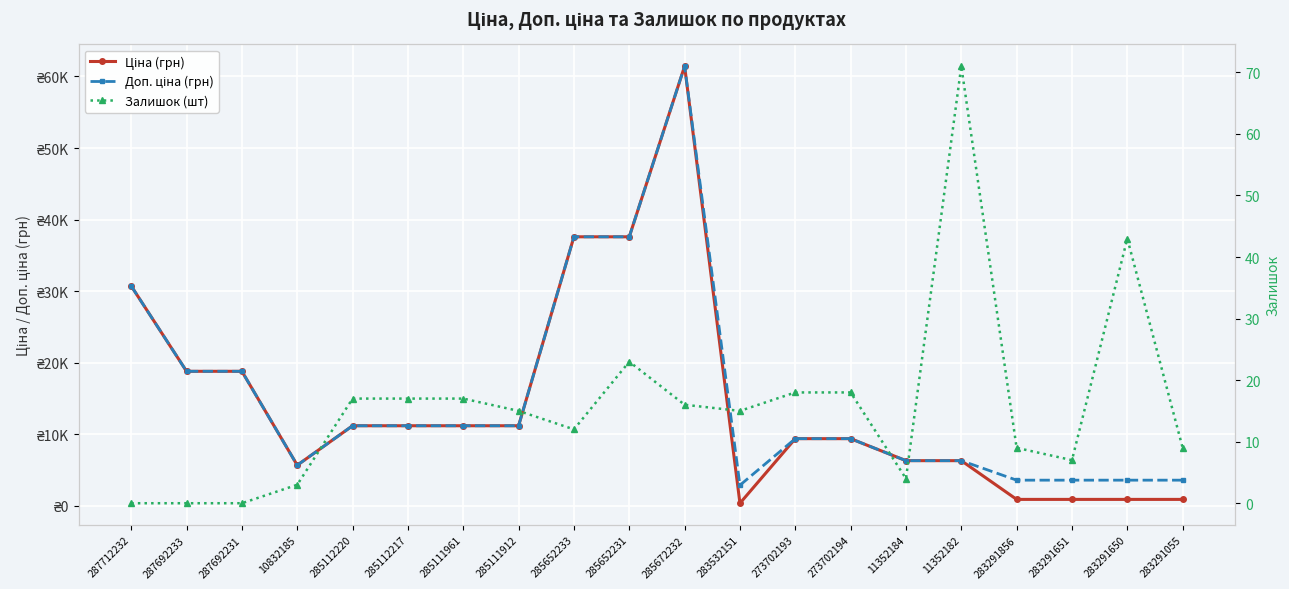

Where is Доп. ціна (грн) nearest to the value 32156?

287712232